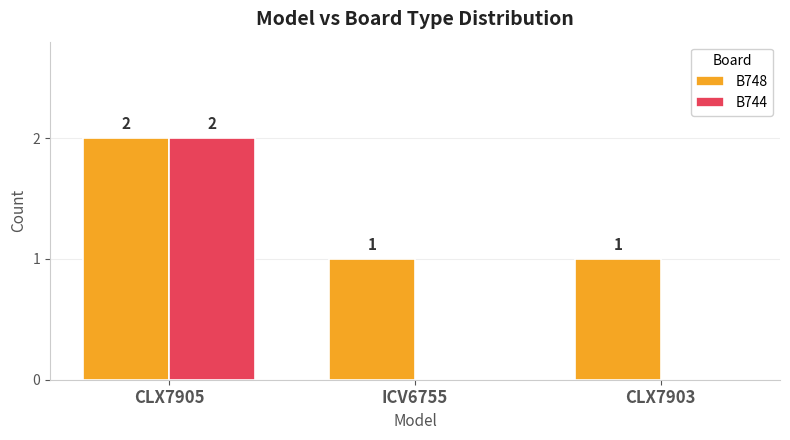

What are all the series names shown in the legend?

B748, B744